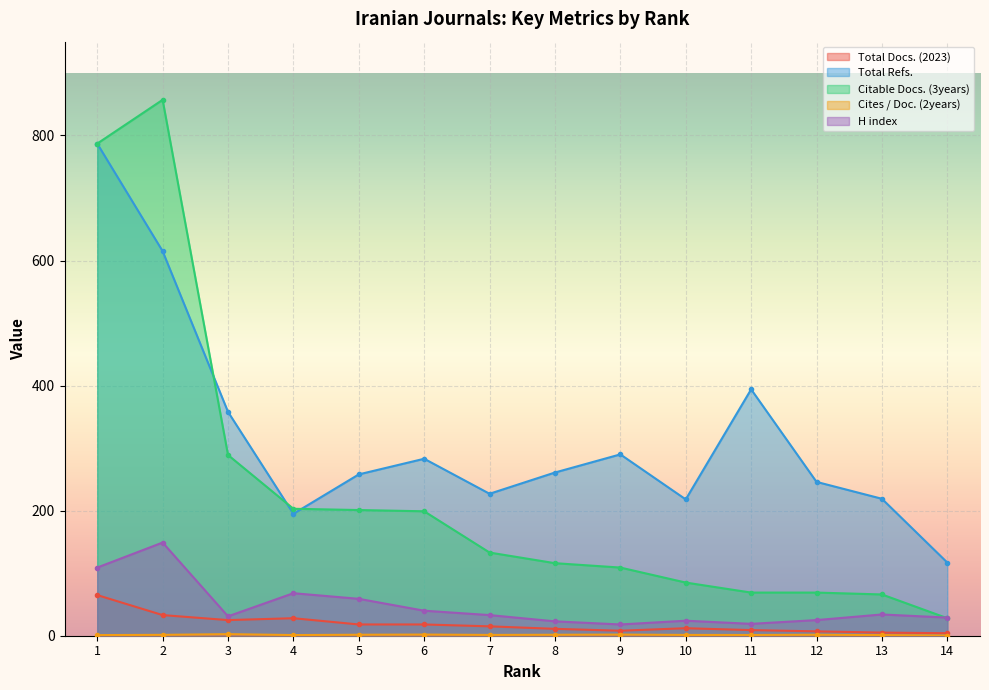

At which label does Citable Docs. (3years) reach its peak?

2